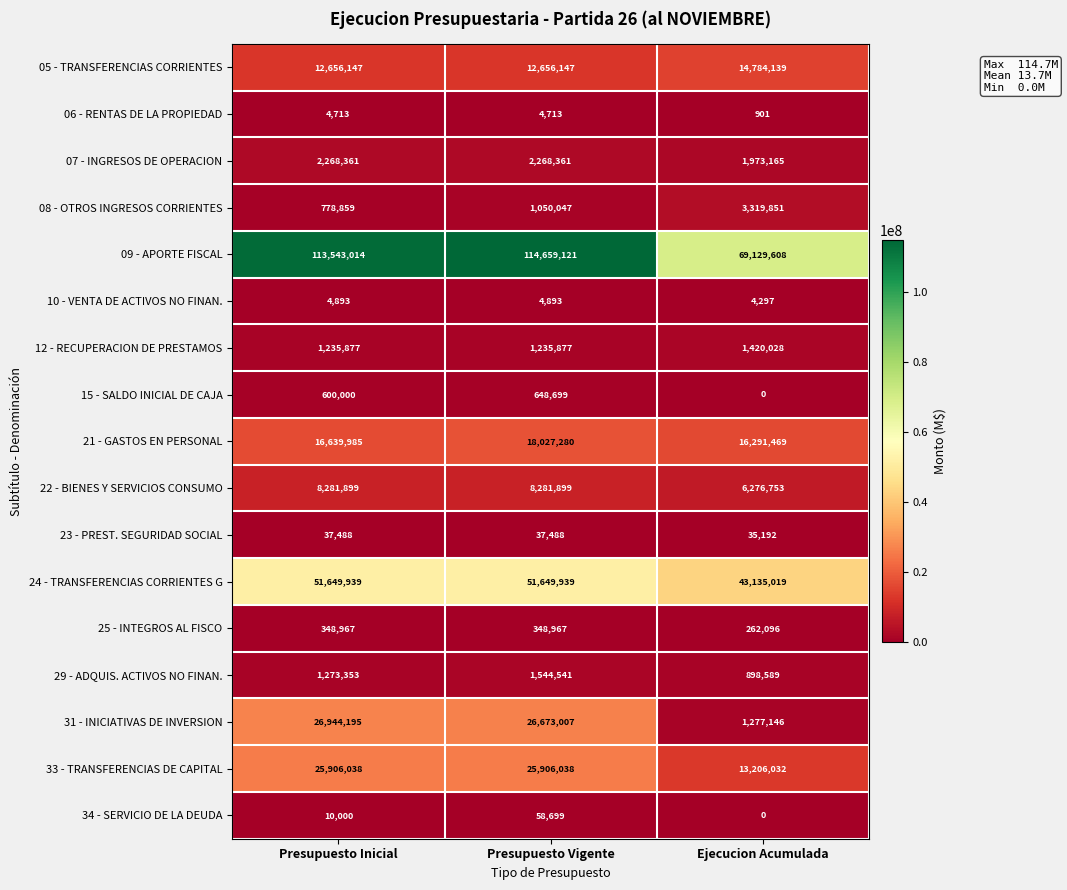

Count the number of categories in the chart.

3